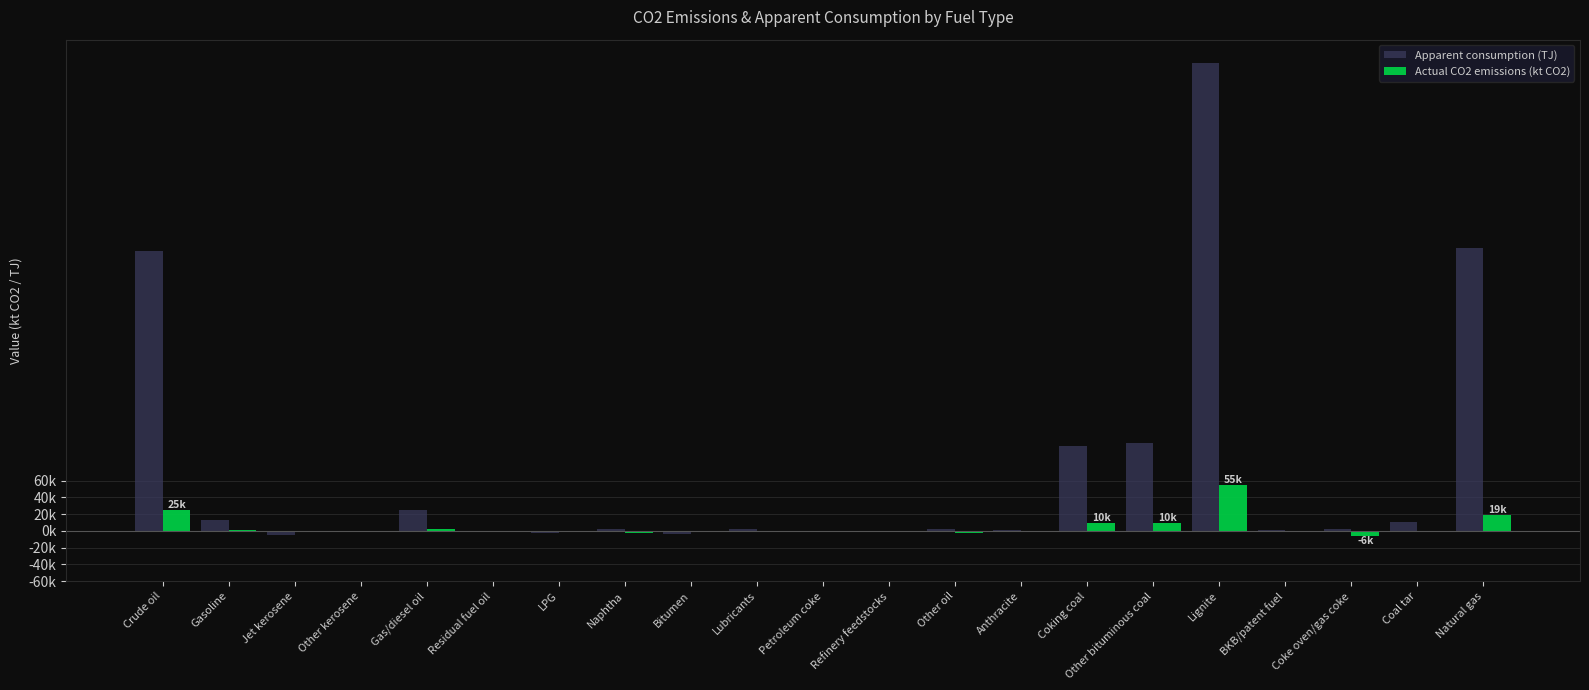

At how many categories does at least one series exceed 429864?

1